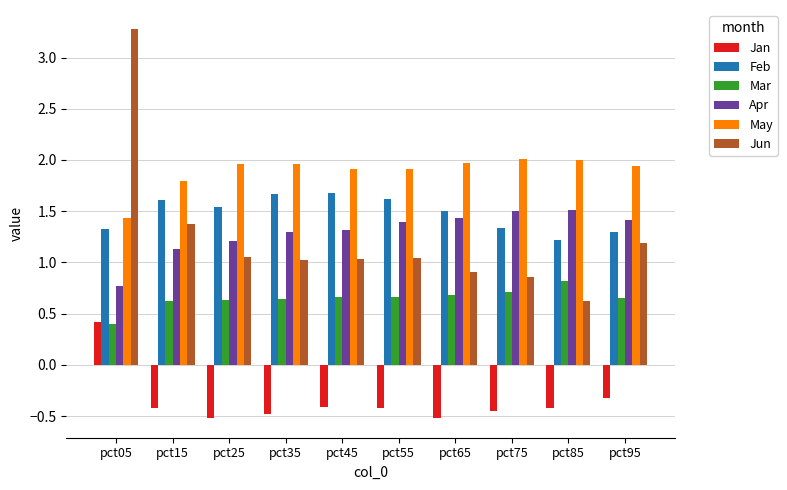

At which category is the sum across all series the highest?

pct05